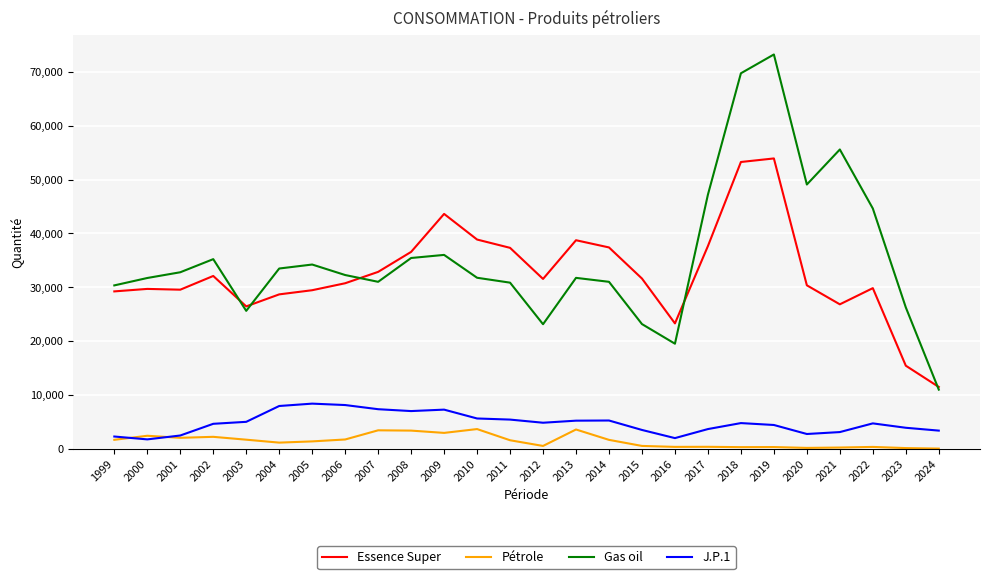

Is the value of Pétrole at 2024 greater than the value of J.P.1 at 2010?

No